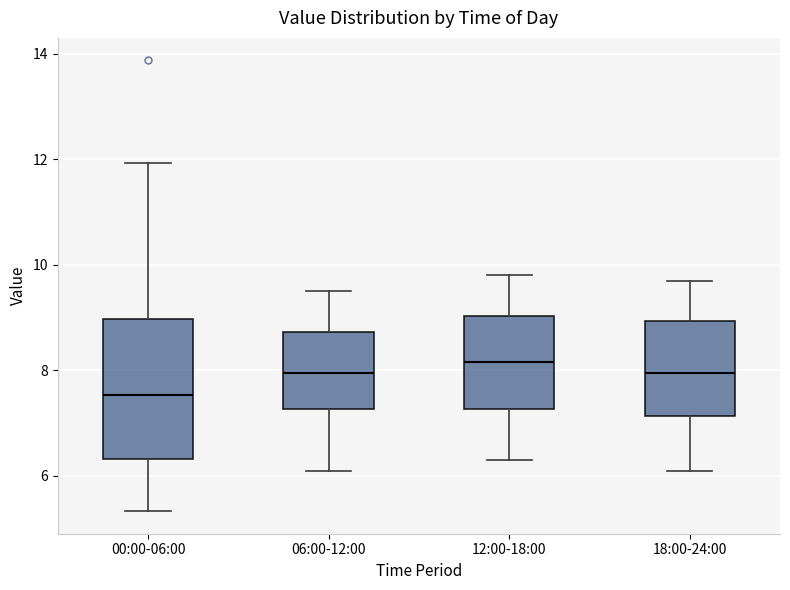

Which box has the lowest median line?

00:00-06:00